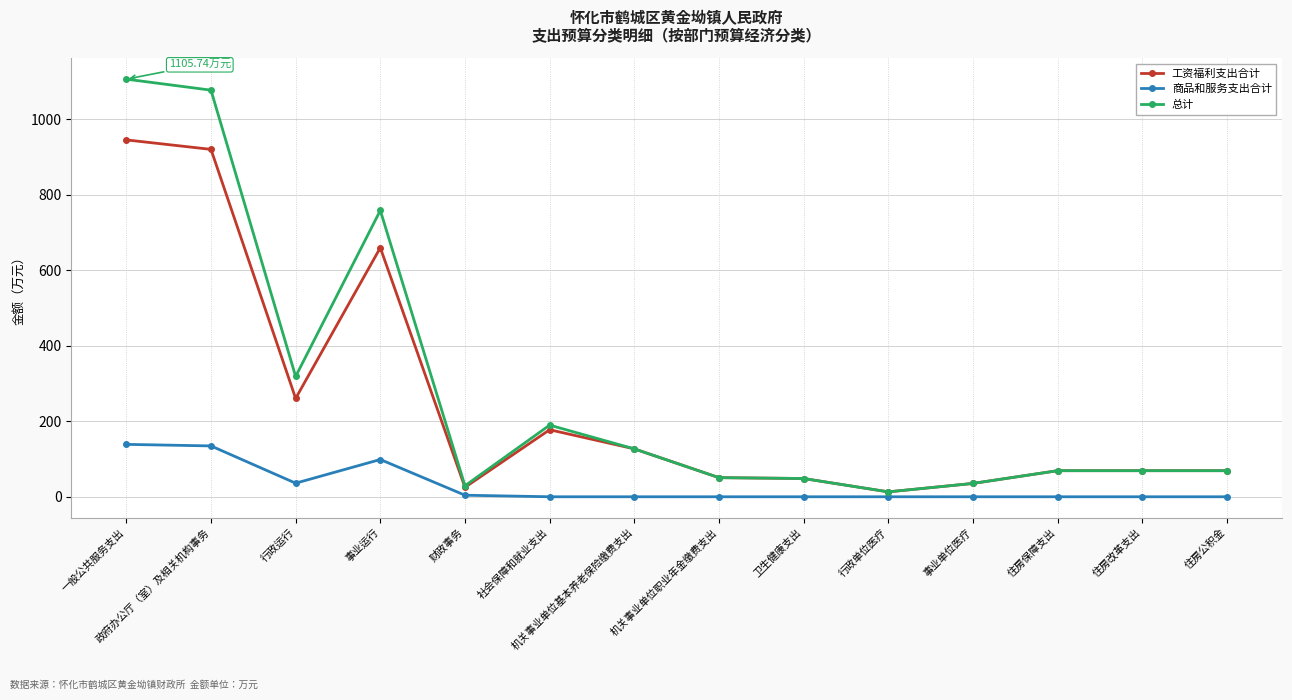

What is the label of the 10th point from the right?

财政事务